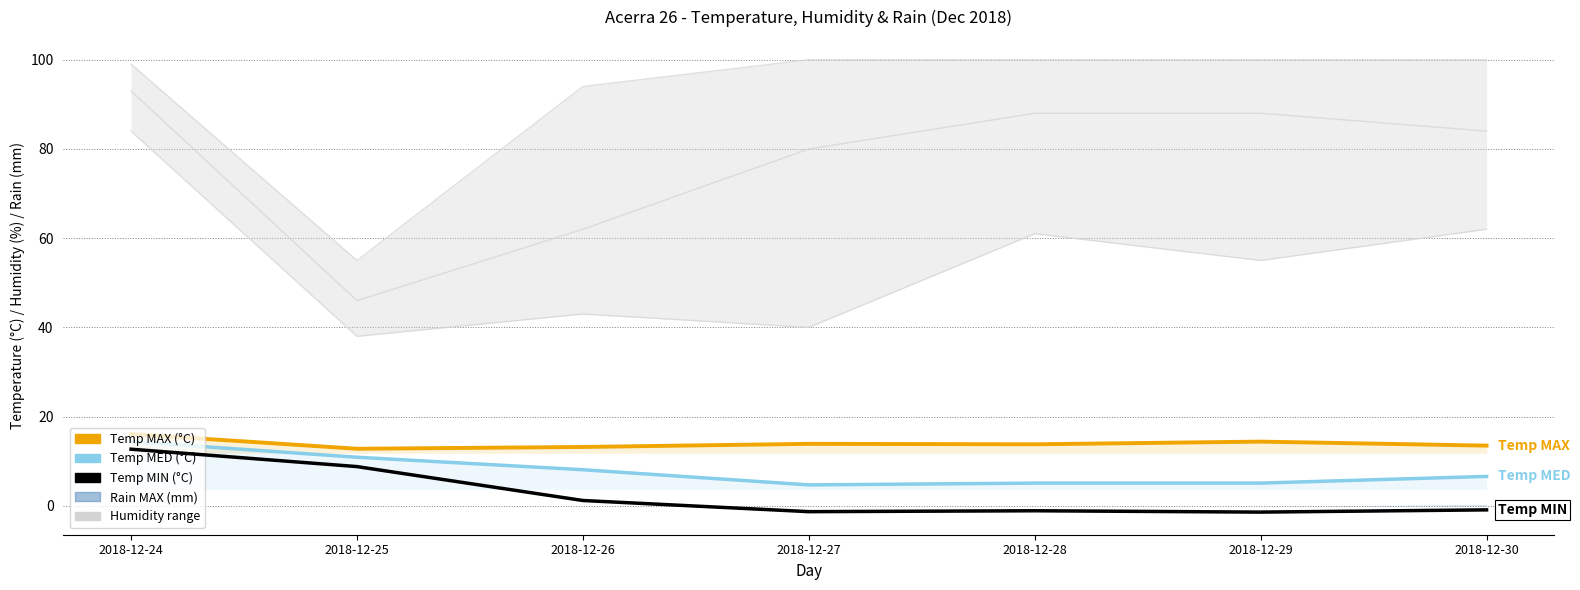

What is the average value of the Temp MED (°C) series?

7.8